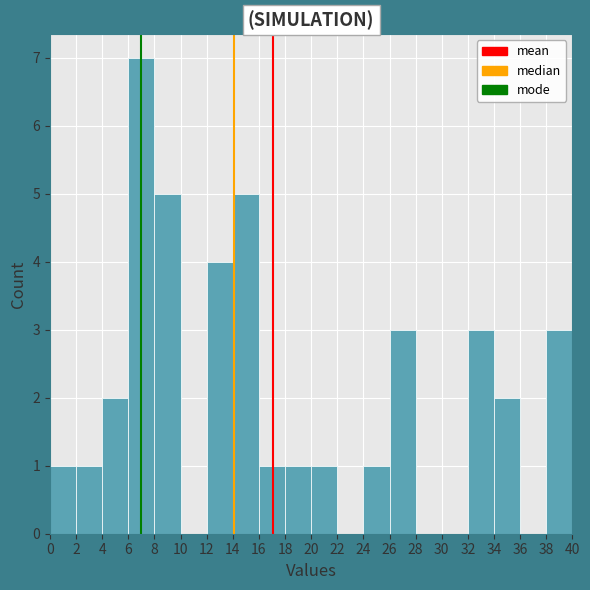

What is the height of the bar covering 2 to 4 on the x-axis? The values are not printed on the chart, so give them approximately, as read against the axis.

1